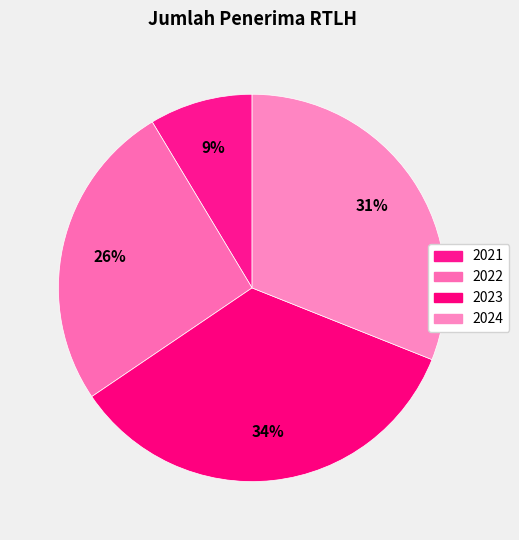

Which category has the biggest portion of the pie?

2023